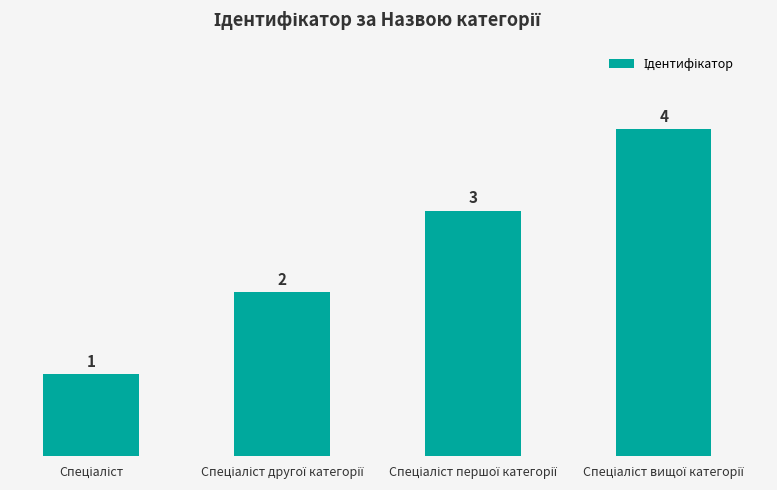

What is the value of the 2nd bar from the left?

2